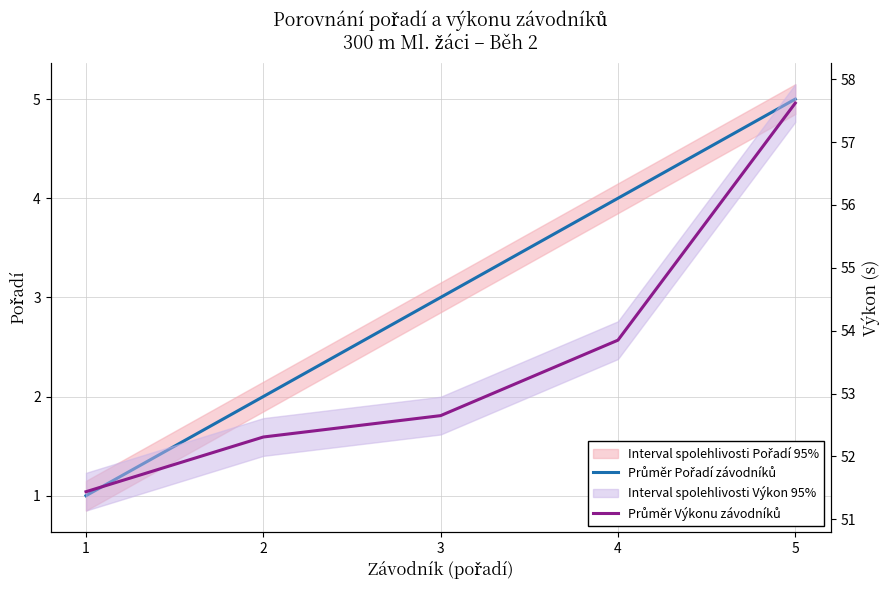

What is the difference between the maximum and second lowest values in the Průměr Výkonu závodníků series?

5.3